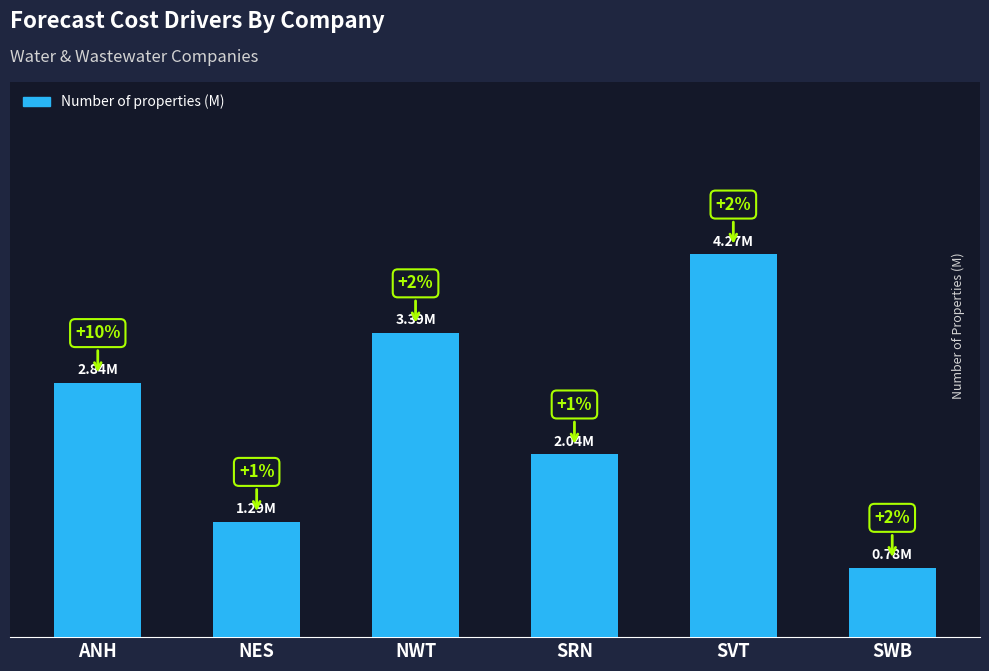

Which label corresponds to the largest value in the chart?

SVT